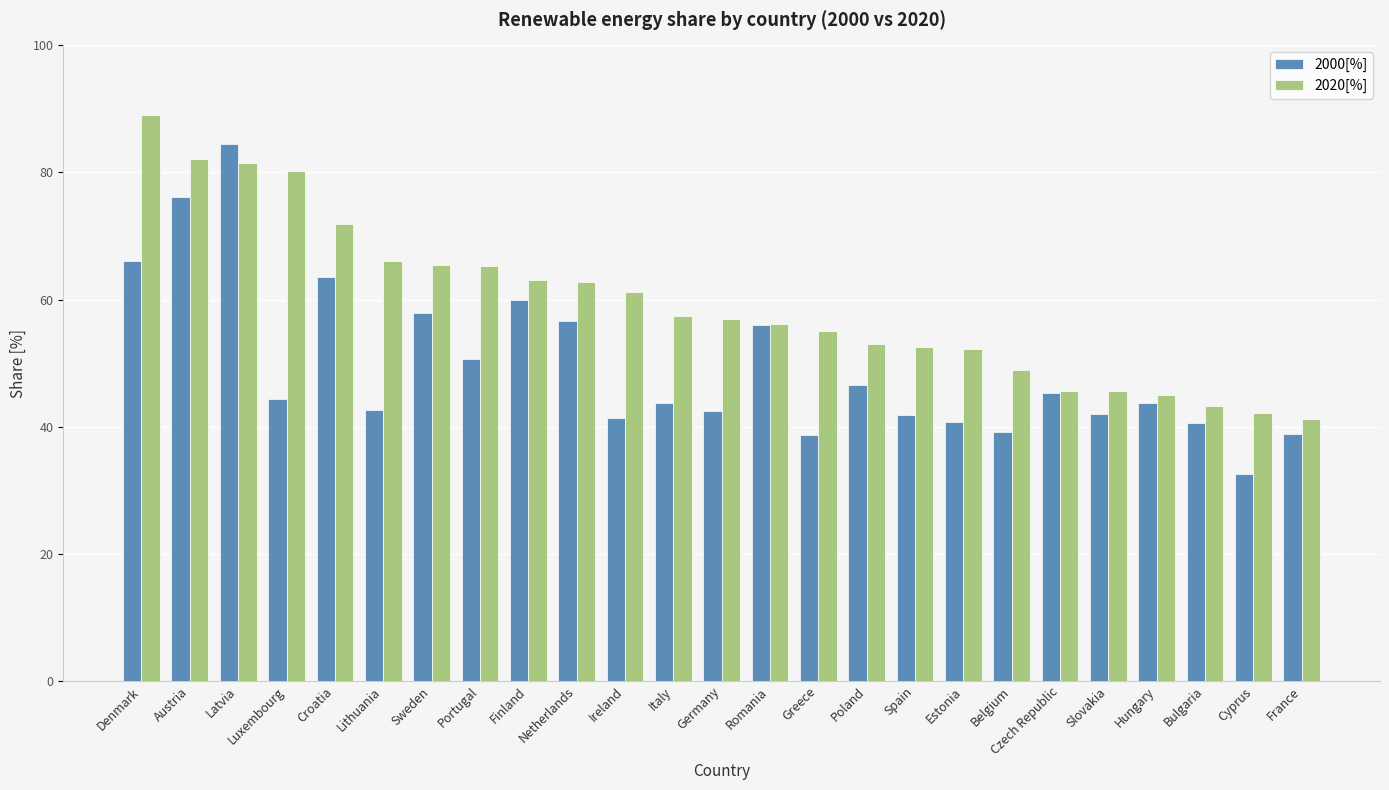

What is the label of the 23rd bar from the left?

Bulgaria